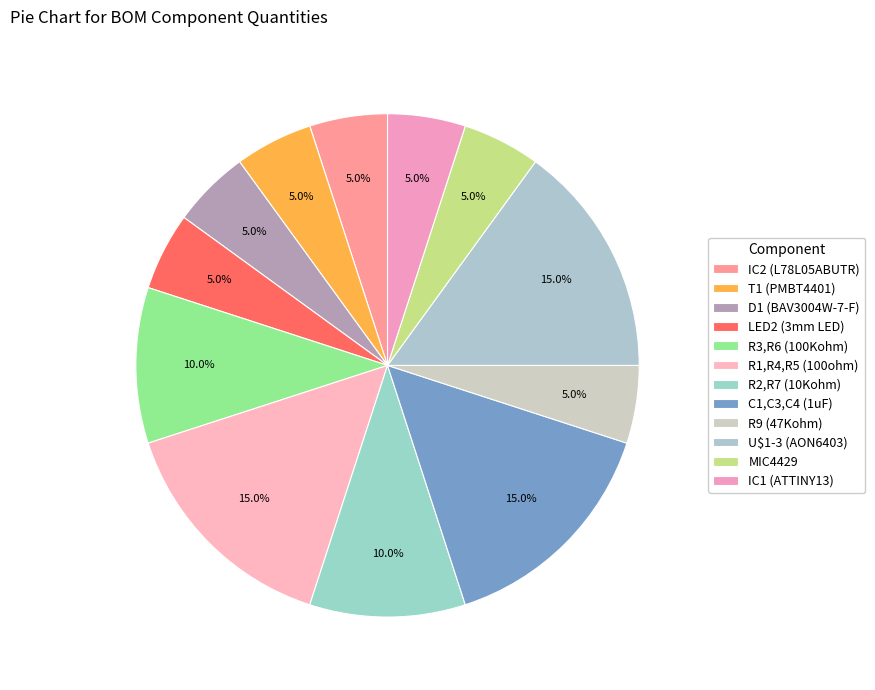

To the nearest percent, what portion does MIC4429 represent?

5%